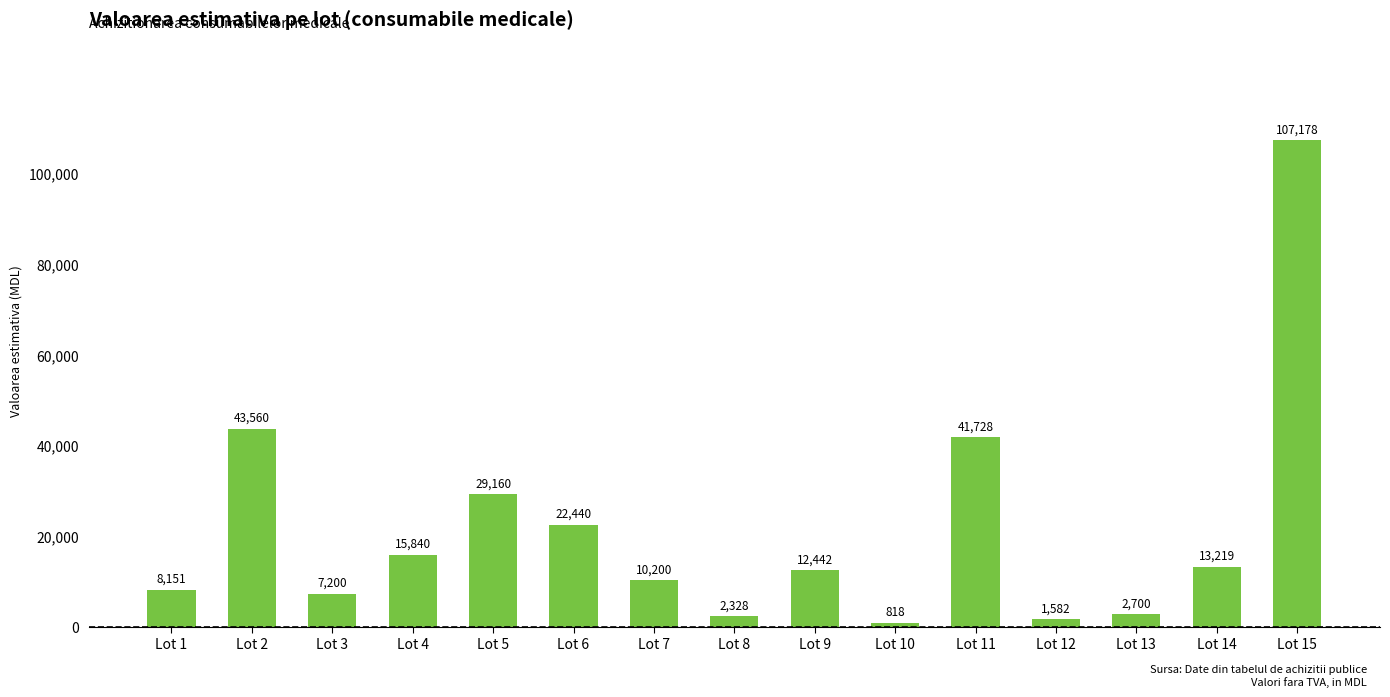

What is the smallest value displayed?

818.4